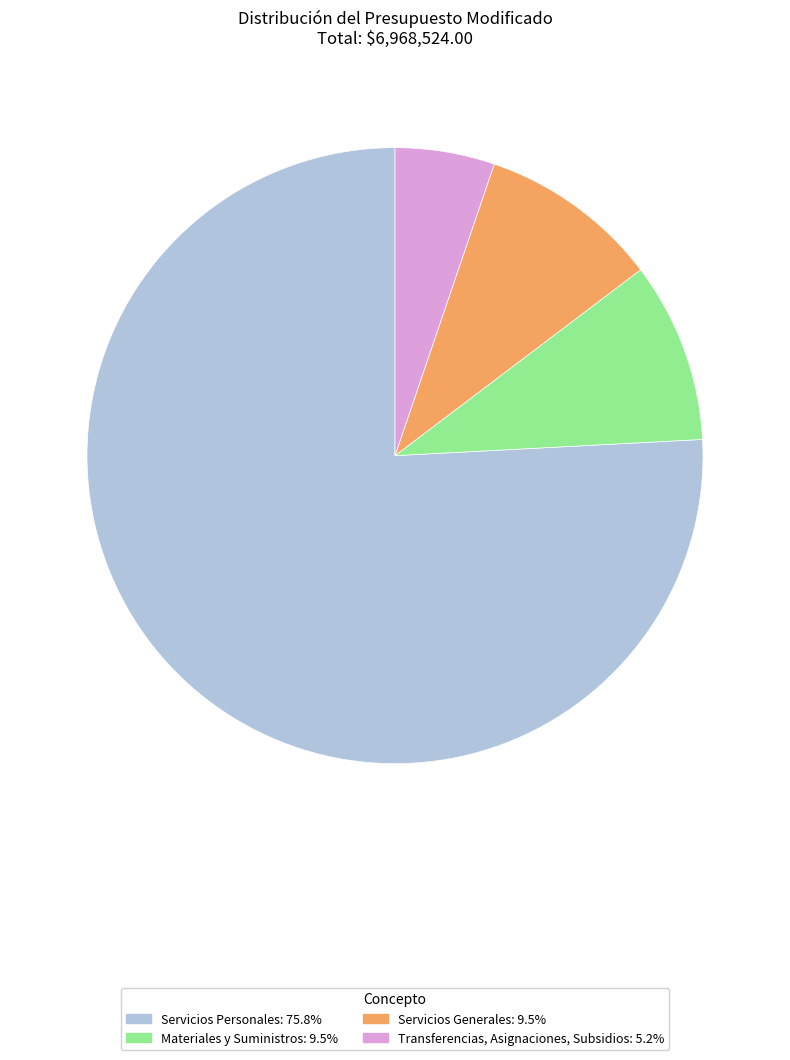

Is there a majority slice in this chart?

Yes